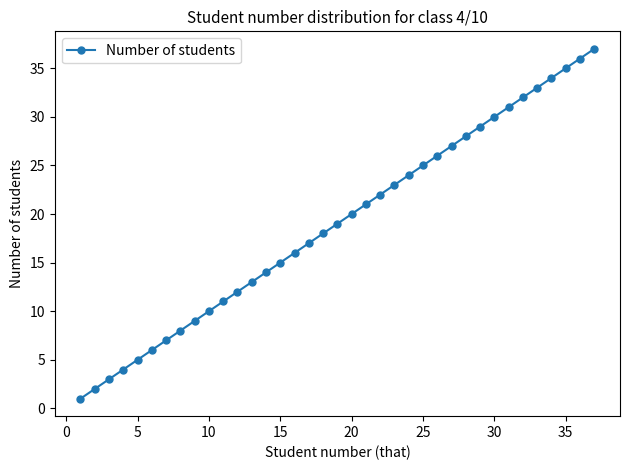

What is the value of the 31st point from the left?

31